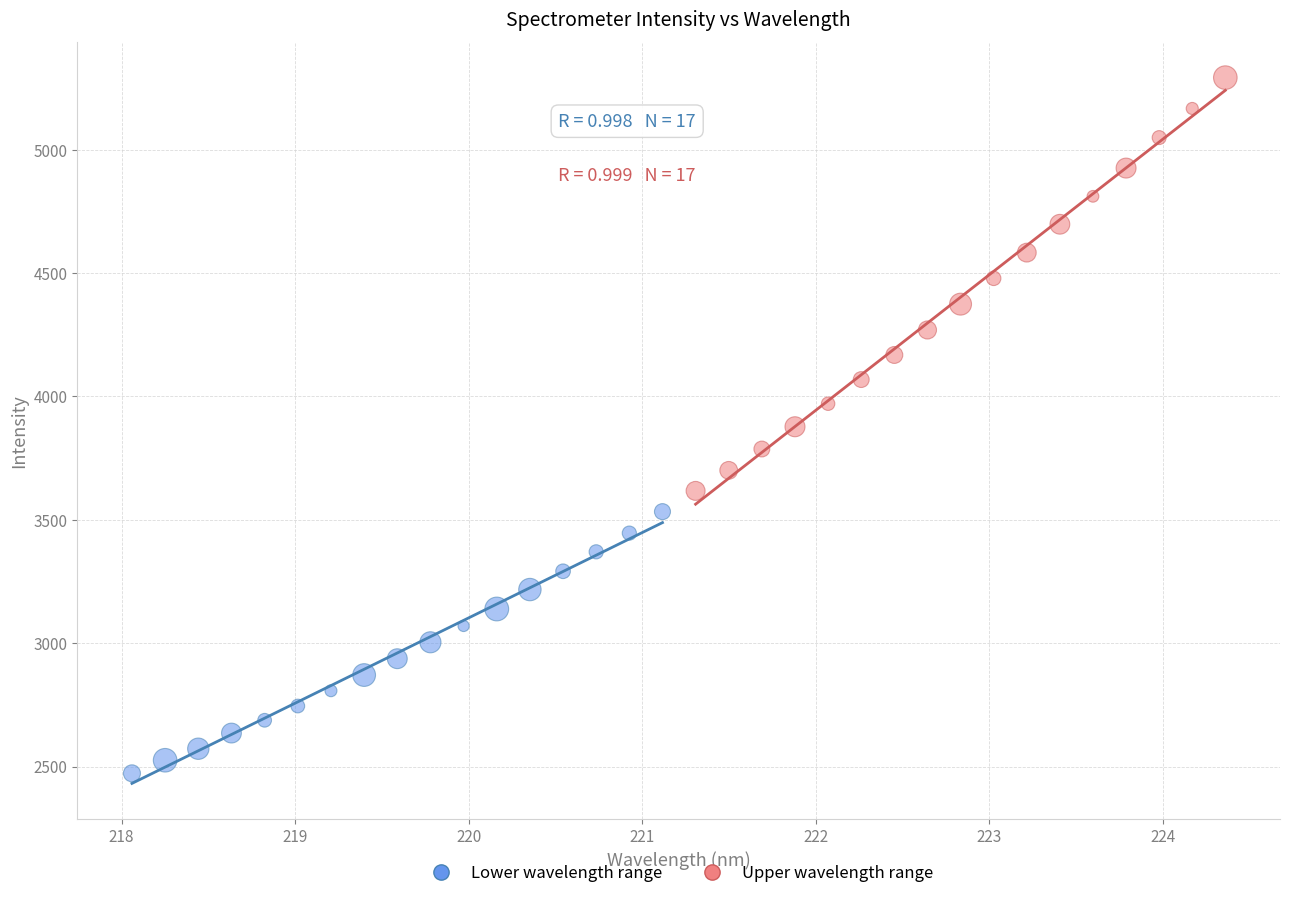

Which series reaches the maximum Y coordinate?

Upper wavelength range